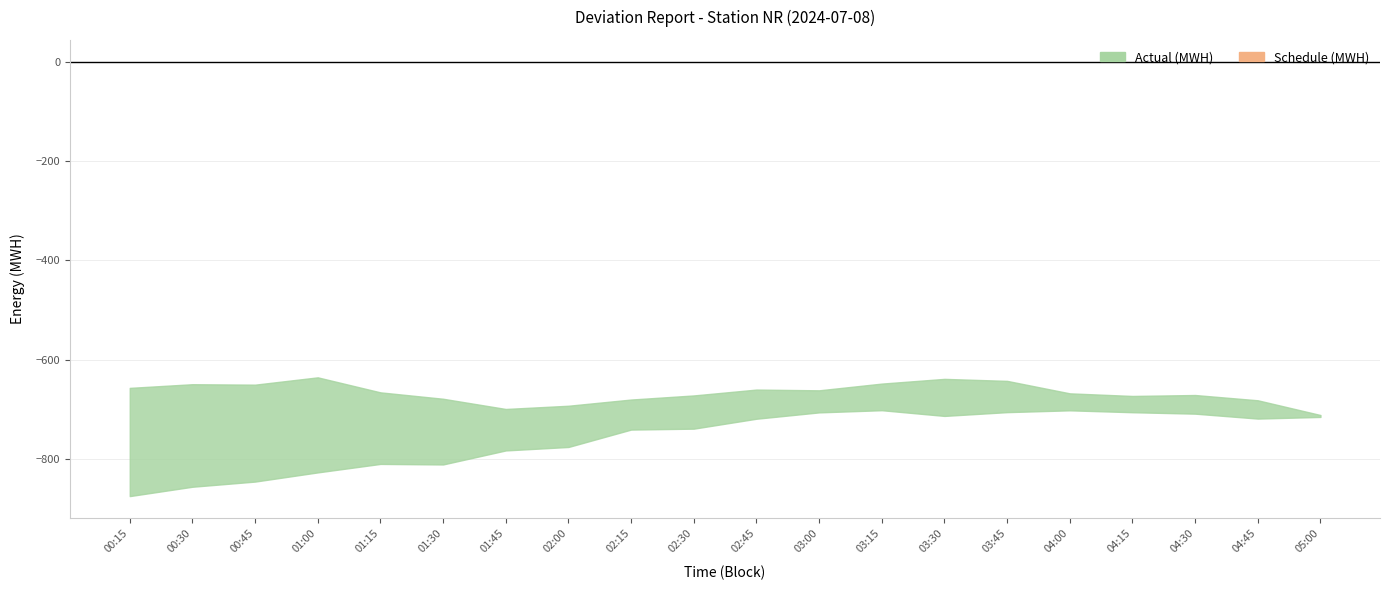

How many values in the Schedule (MWH) series exceed -718?

8